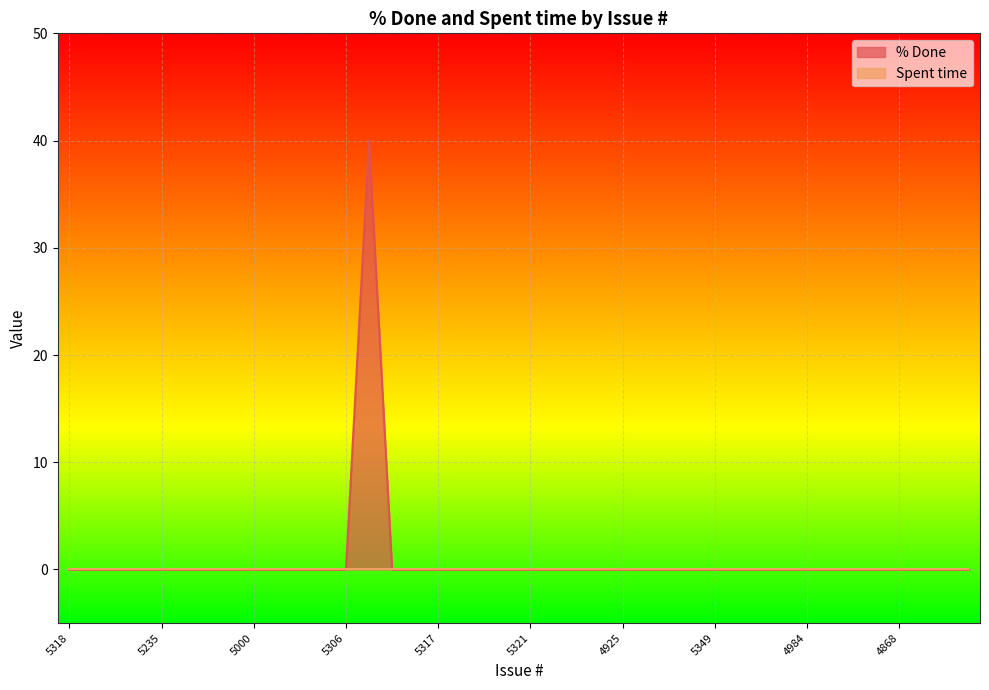

How many interior local peaks (higher than both neighbors) does the data have?

1